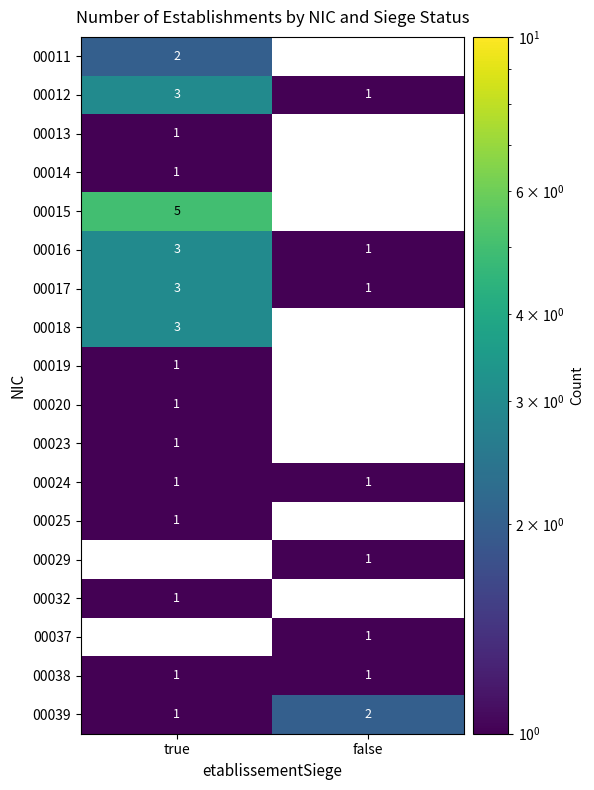

List the labels in order of 00016 value, smallest first.

false, true